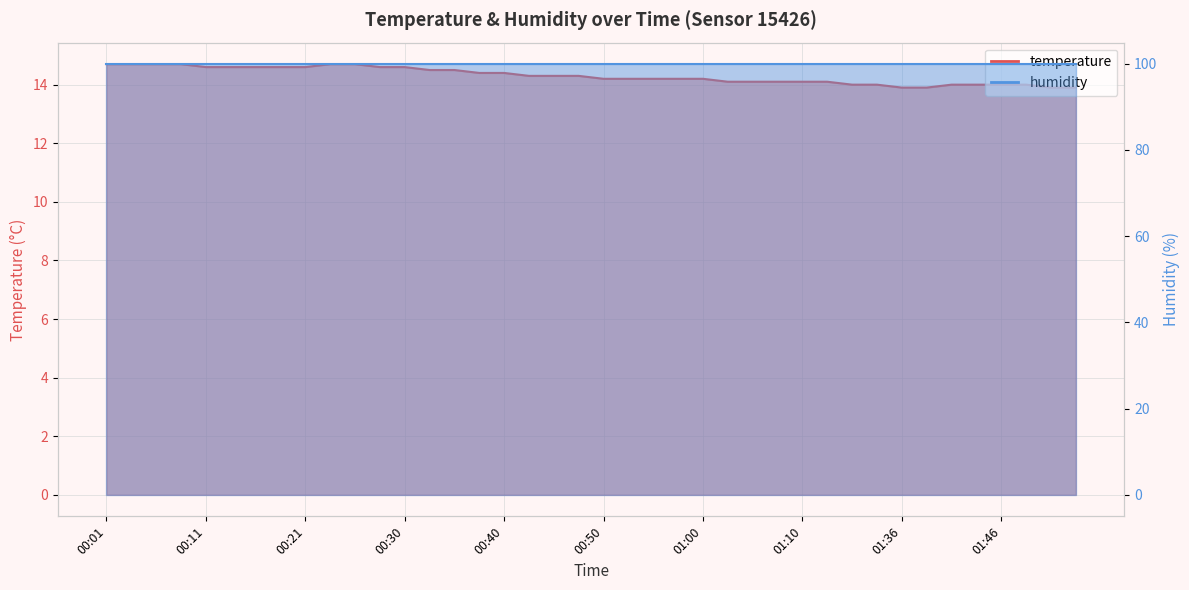

Rank the categories by value from lowest to highest.

01:36, 01:38, 01:51, 01:53, 01:15, 01:17, 01:41, 01:43, 01:46, 01:48, 01:02, 01:05, 01:07, 01:10, 01:12, 00:50, 00:52, 00:55, 00:57, 01:00, 00:43, 00:45, 00:48, 00:38, 00:40, 00:33, 00:35, 00:11, 00:13, 00:16, 00:18, 00:21, 00:28, 00:30, 00:01, 00:03, 00:06, 00:08, 00:23, 00:26